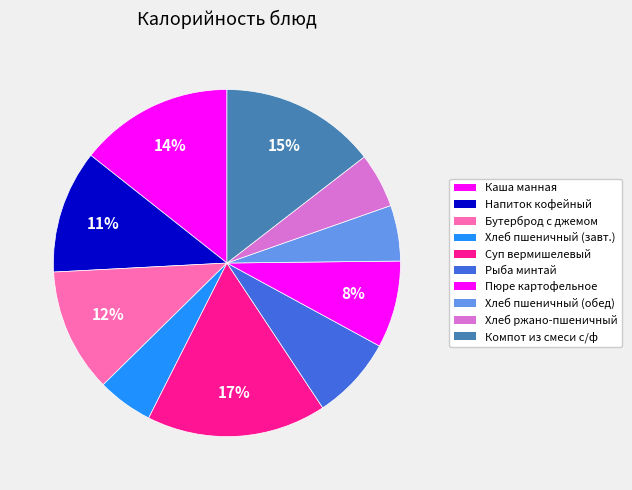

Which slice is the smallest?

Хлеб ржано-пшеничный